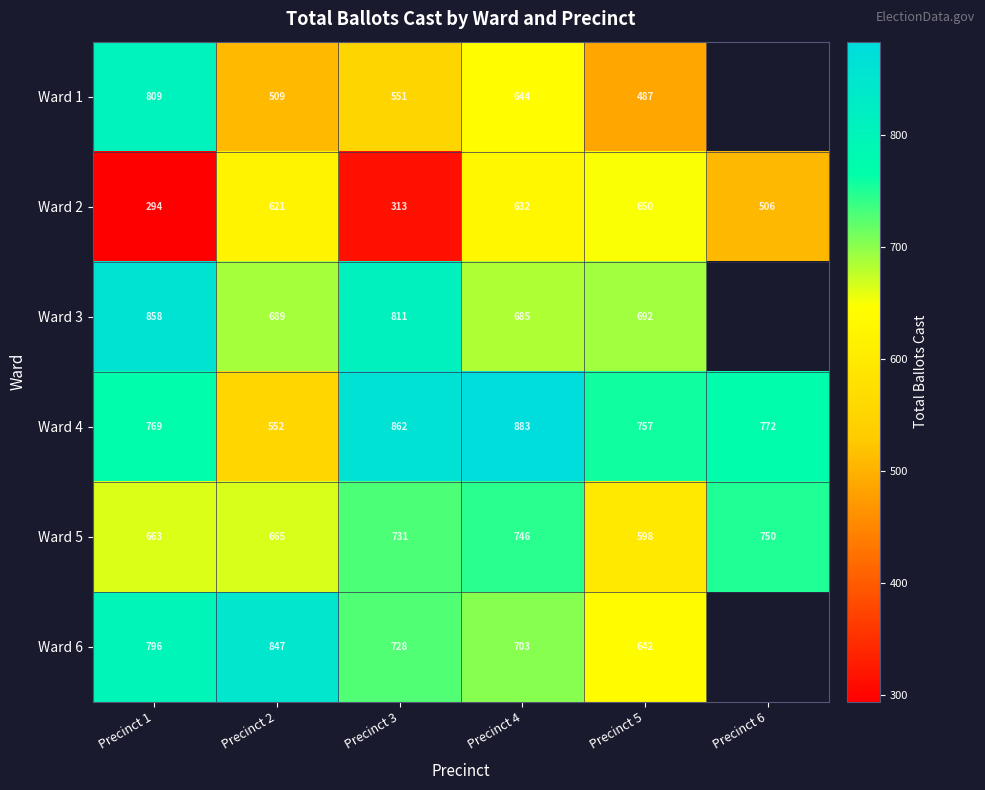

At which label does Ward 4 reach its peak?

Precinct 4